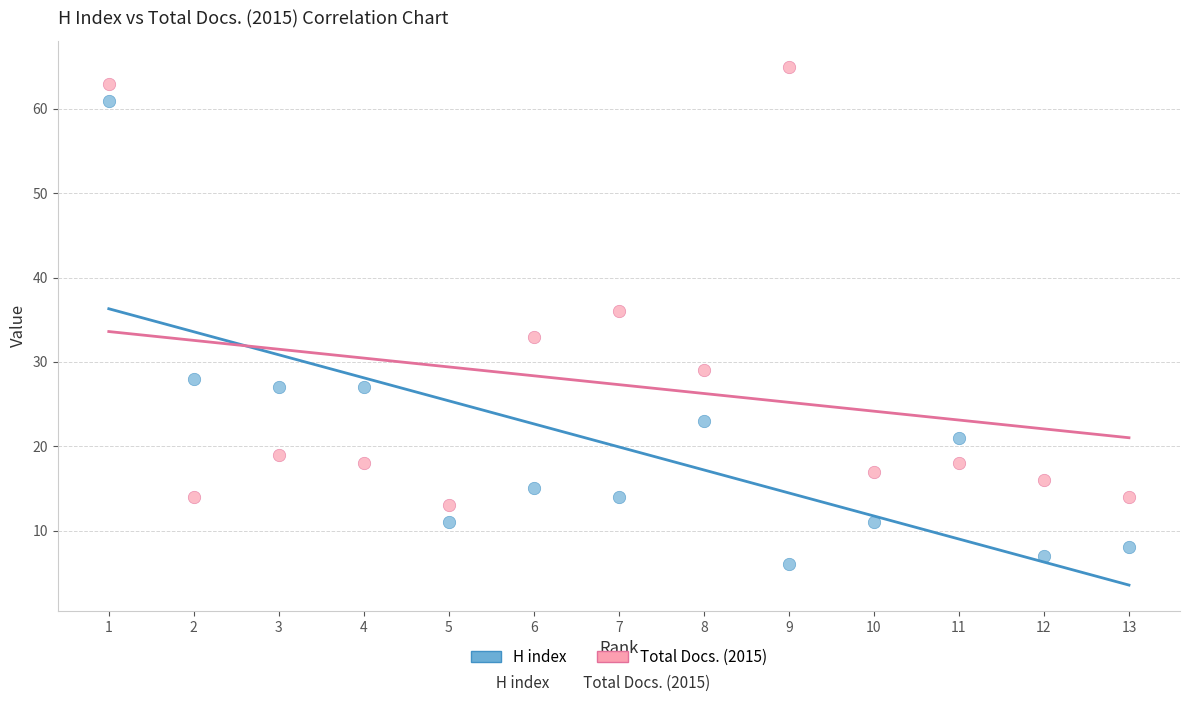

Which series reaches the maximum Y coordinate?

Total Docs. (2015)